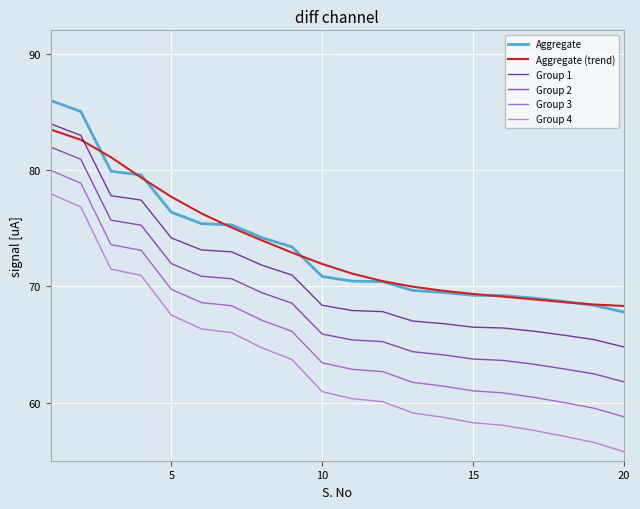

Is this an area chart (filled region under the line)?

No